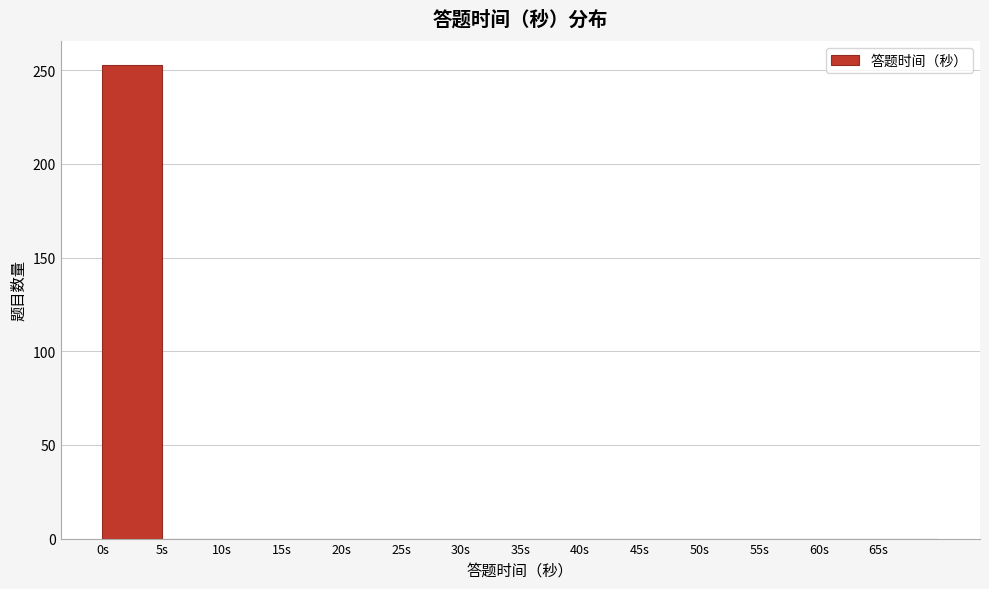

Over which range of the x-axis is the bar tallest?

0 to 5